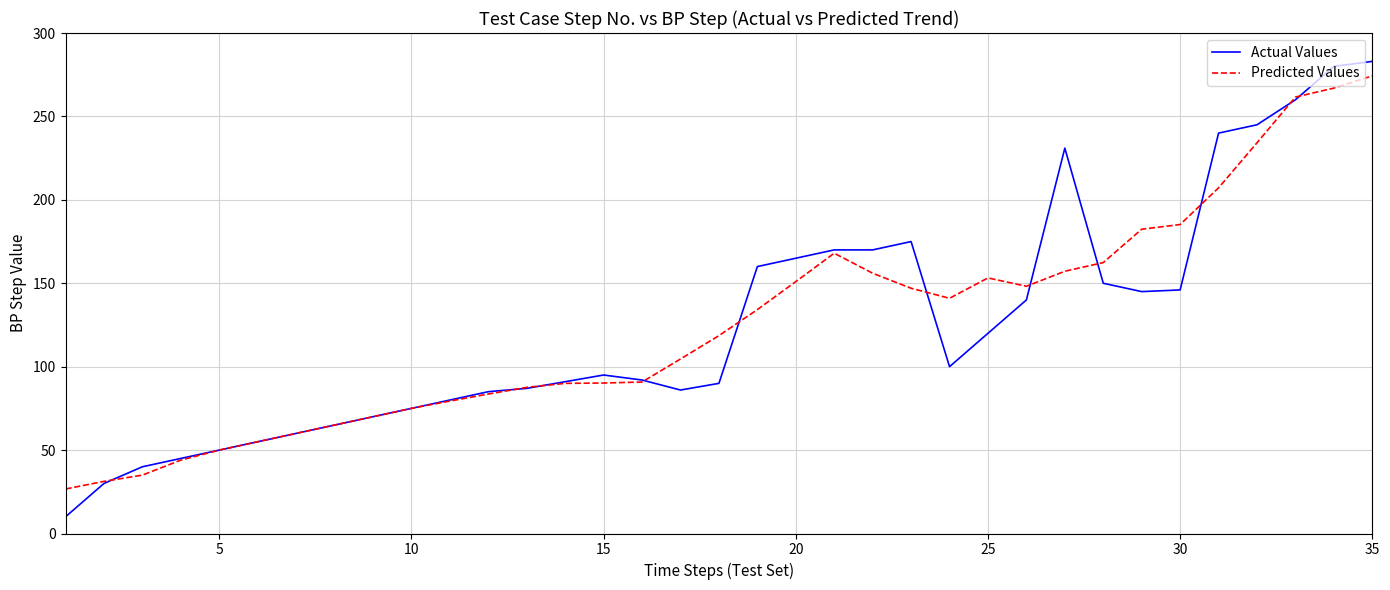

What is the maximum value shown in the chart?

283.0